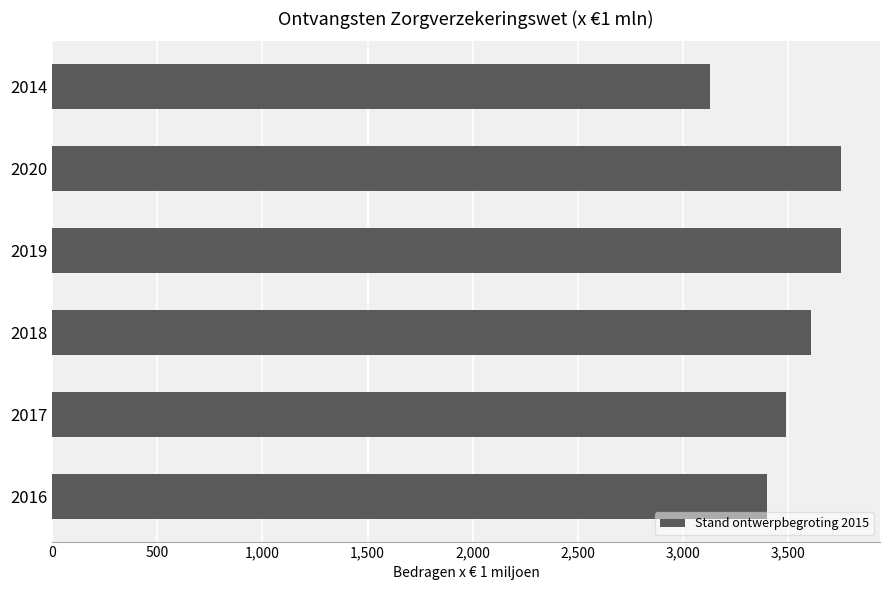

What is the sum of the values at 2018 and 2019?

7353.6